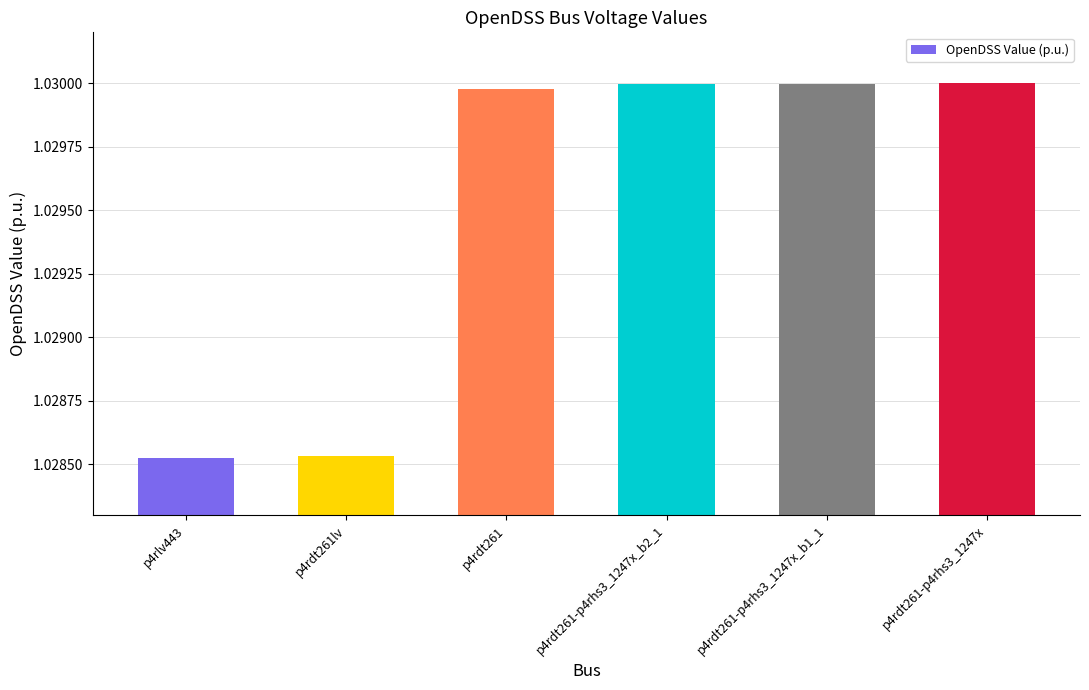

How many values are between 1 and 2?

6